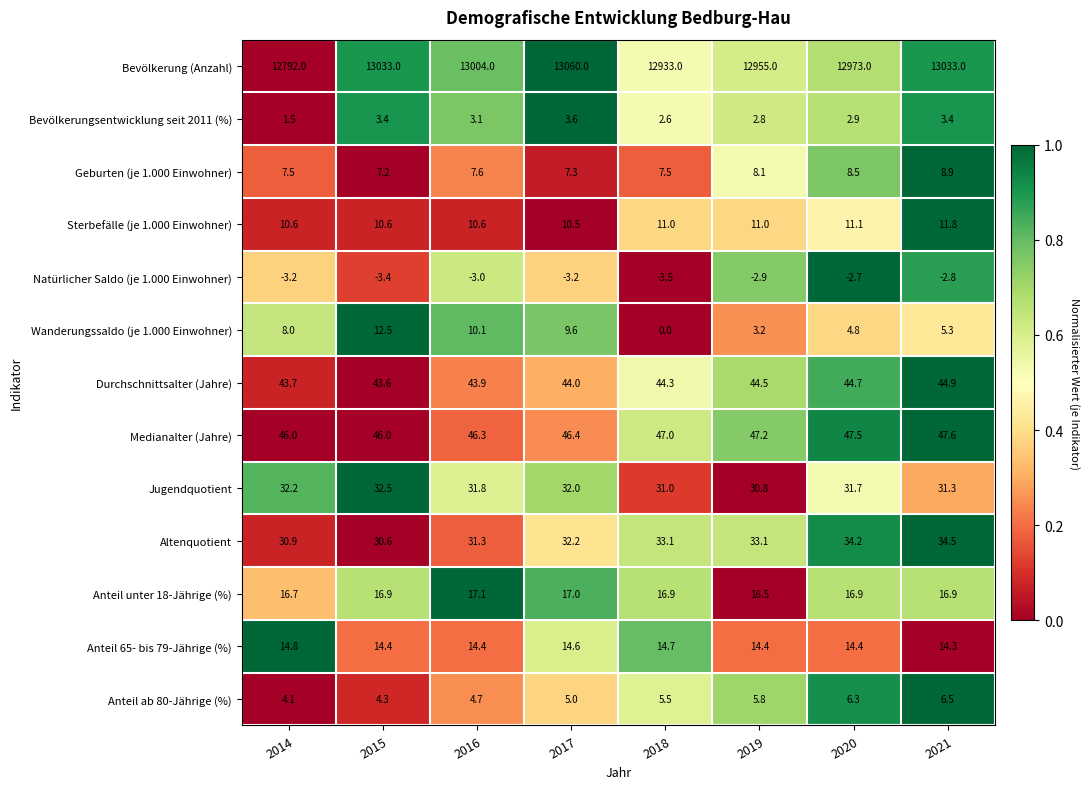

Rank the series by their maximum value, from highest to lowest.

Bevölkerung (Anzahl), Medianalter (Jahre), Durchschnittsalter (Jahre), Altenquotient, Jugendquotient, Anteil unter 18-Jährige (%), Anteil 65- bis 79-Jährige (%), Wanderungssaldo (je 1.000 Einwohner), Sterbefälle (je 1.000 Einwohner), Geburten (je 1.000 Einwohner), Anteil ab 80-Jährige (%), Bevölkerungsentwicklung seit 2011 (%), Natürlicher Saldo (je 1.000 Einwohner)